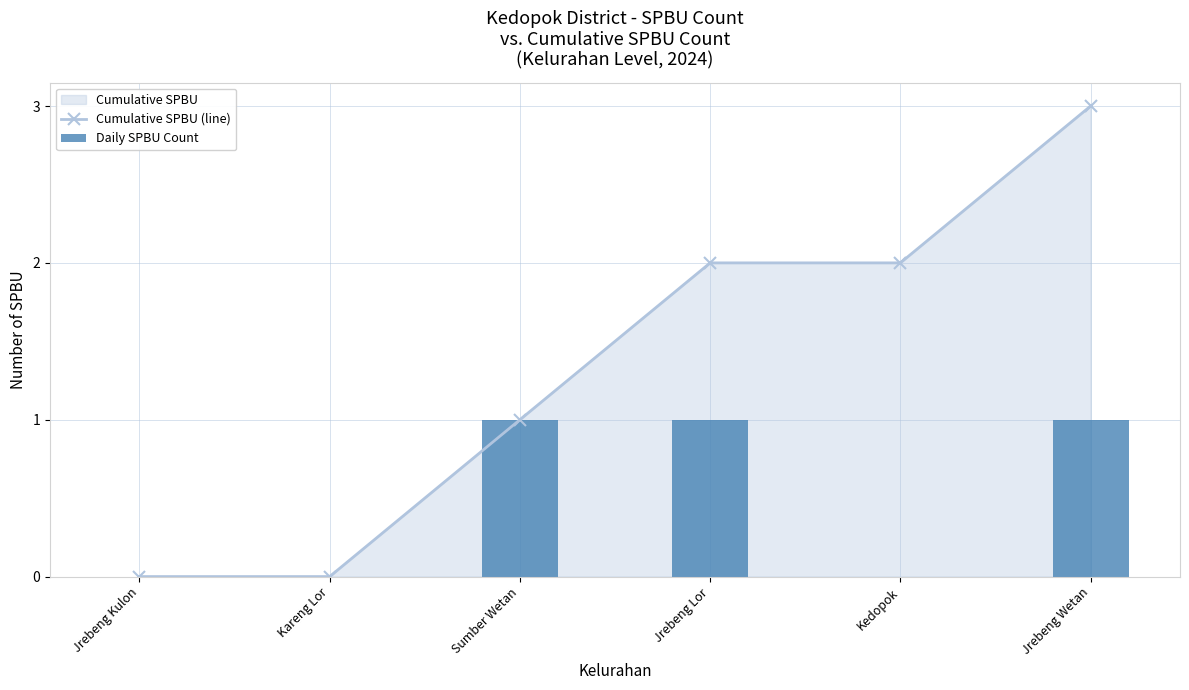

The Daily SPBU Count series shows 0 at Jrebeng Kulon. True or false?

False